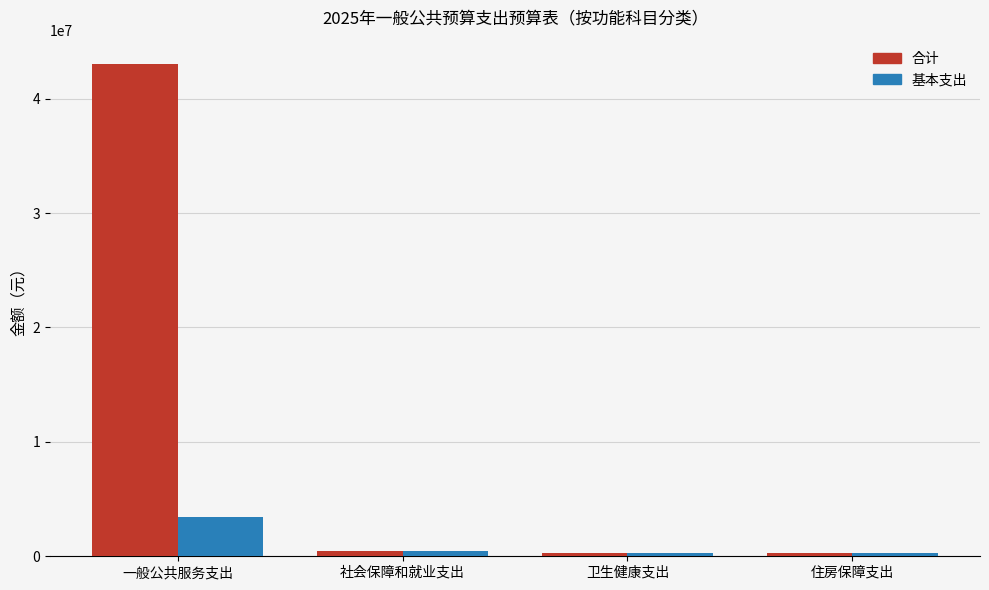

What is the difference between the highest and lowest values at 一般公共服务支出?

39600000.0